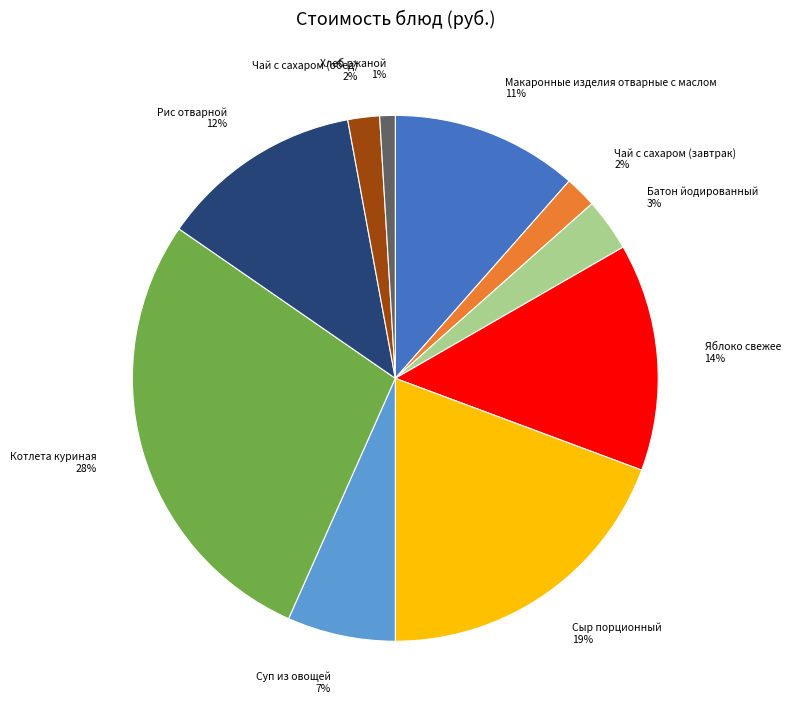

True or false: Чай с сахаром (обед) accounts for 2% of the total.

True